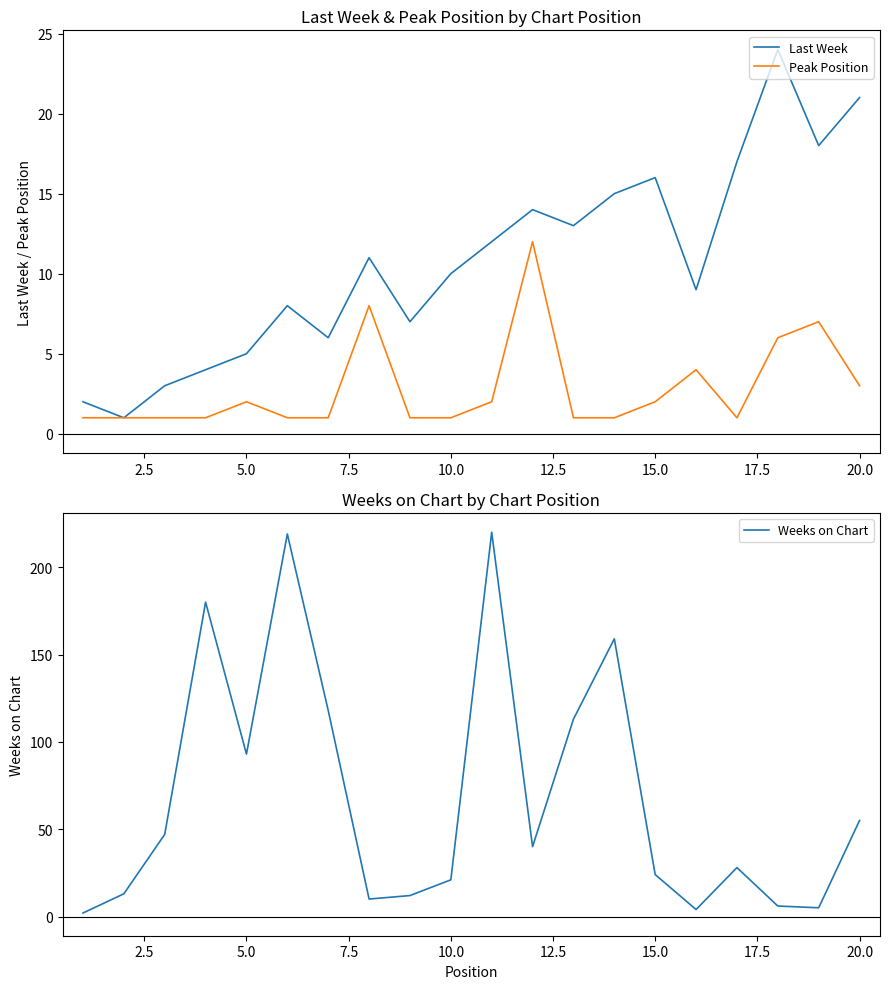

True or false: Peak Position and Weeks on Chart cross at least once.

True